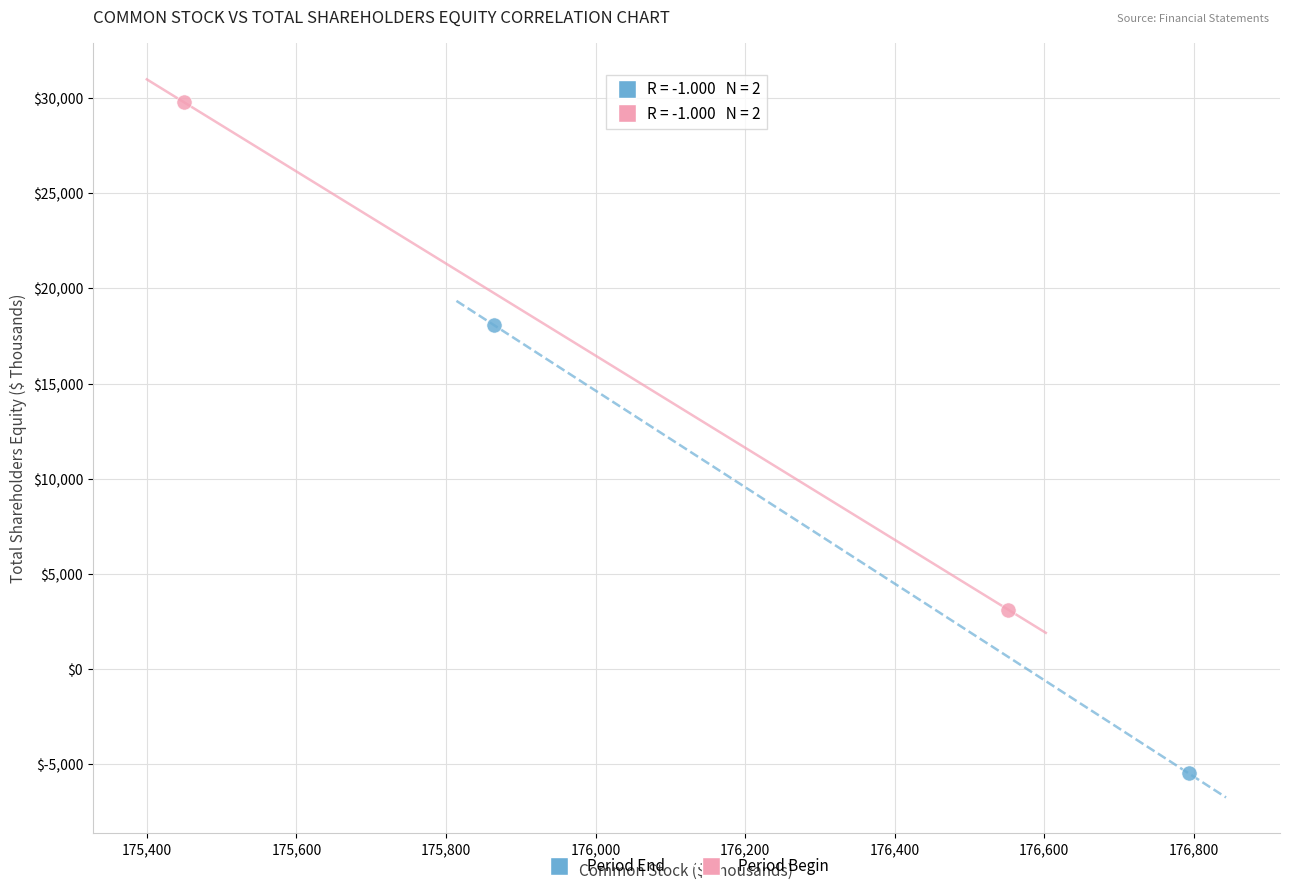

Which series contains the lowest Y value?

Period End